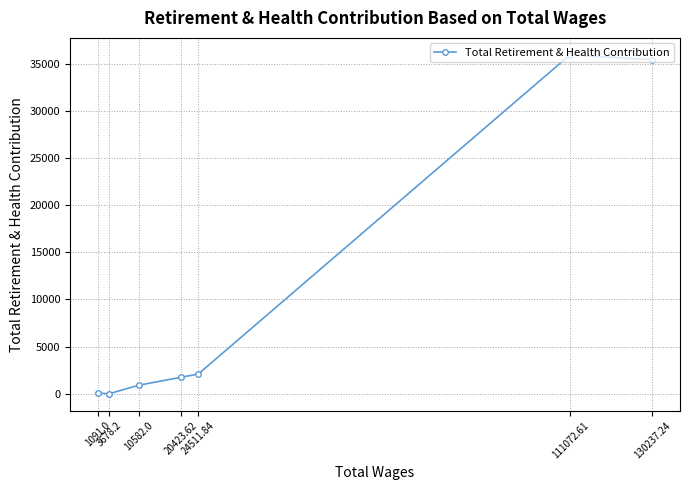

Rank the categories by value from lowest to highest.

3678.2, 1091.0, 10582.0, 20423.62, 24511.84, 130237.24, 111072.61